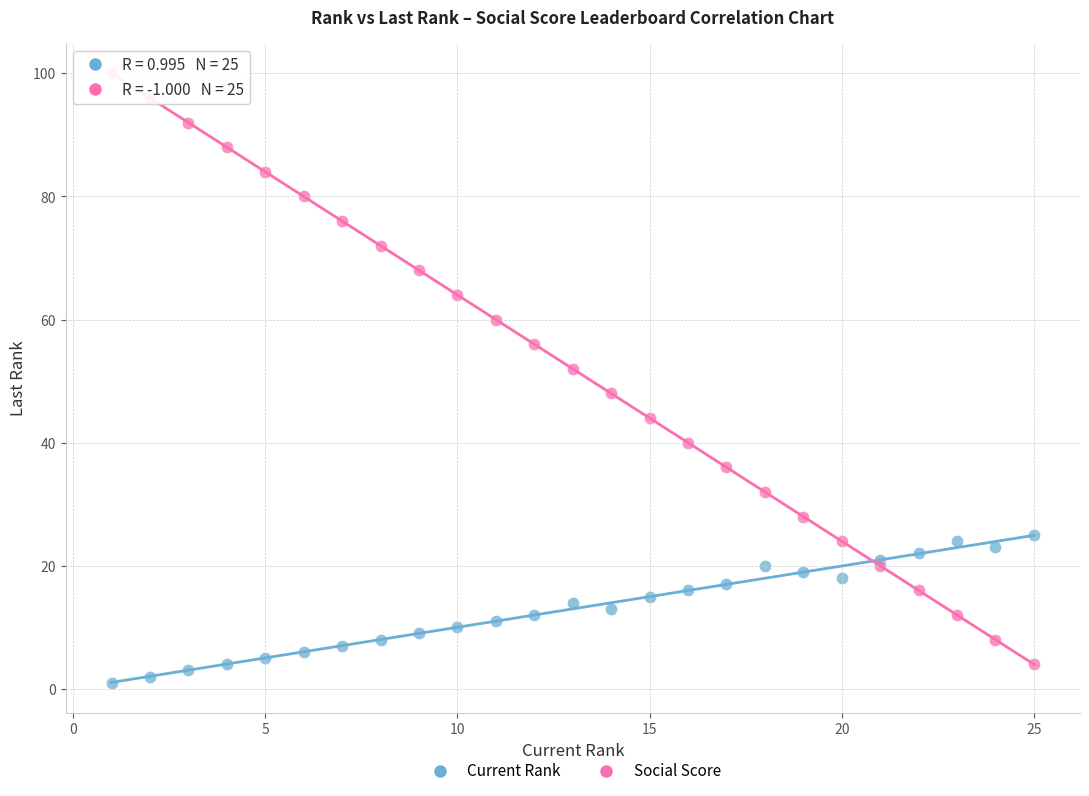

Which series contains the highest Y value?

Social Score